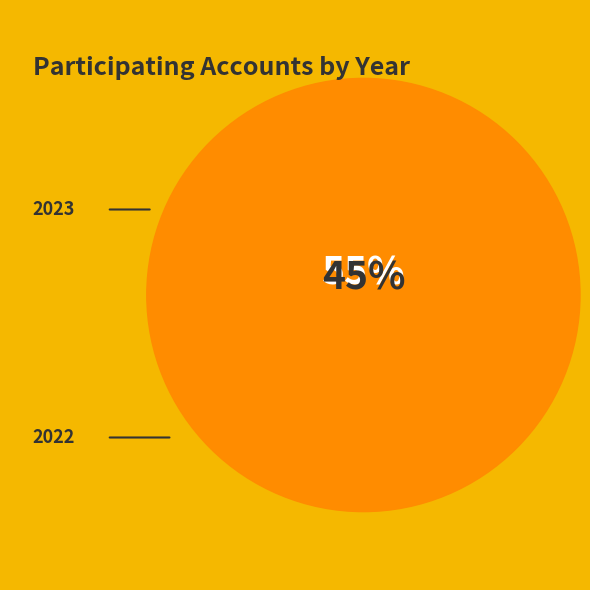

To the nearest percent, what percentage of the pie is 2022?

45%